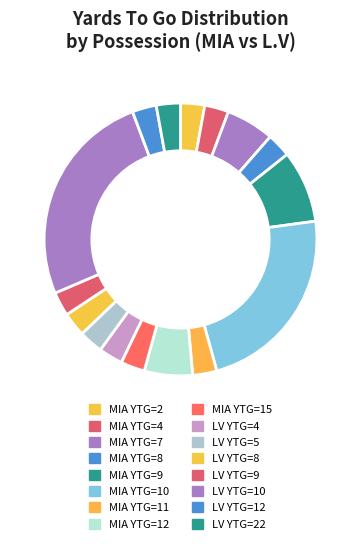

Which slice is the largest?

LV YTG=10